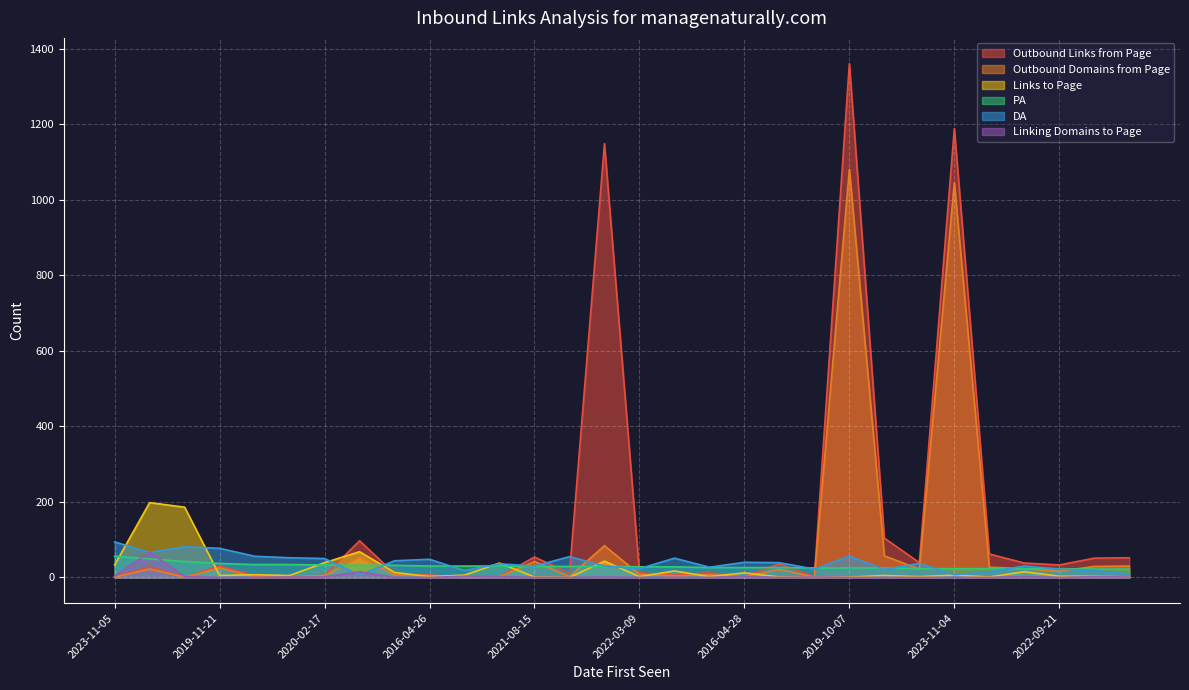

At how many categories does at least one series exceed 868?

3